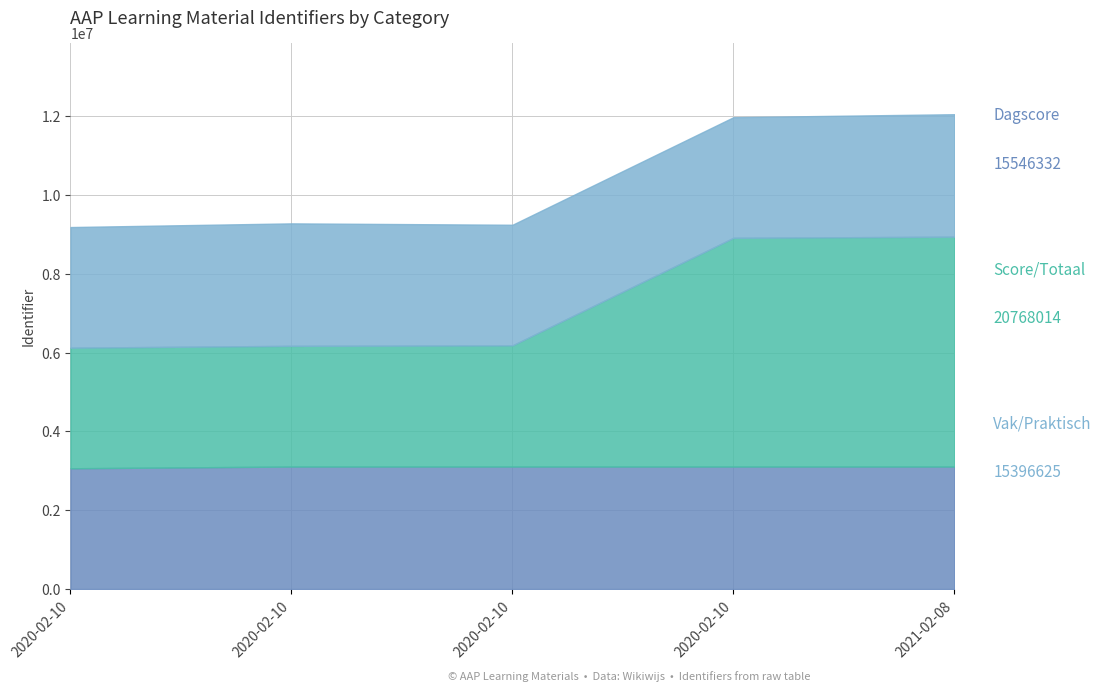

At how many categories does at least one series exceed 5408069?

2